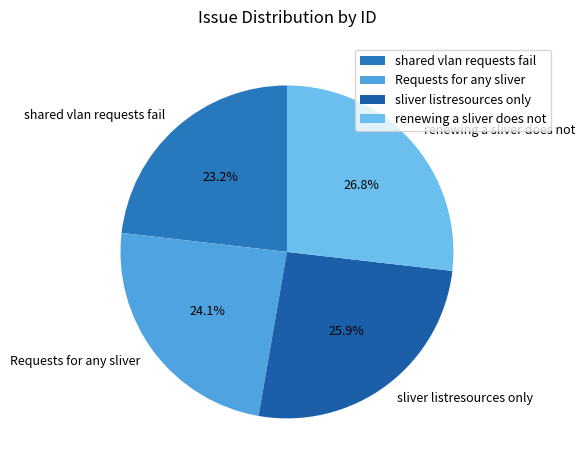

To the nearest percent, what is the difference between the largest and smallest slice percentages?

4%